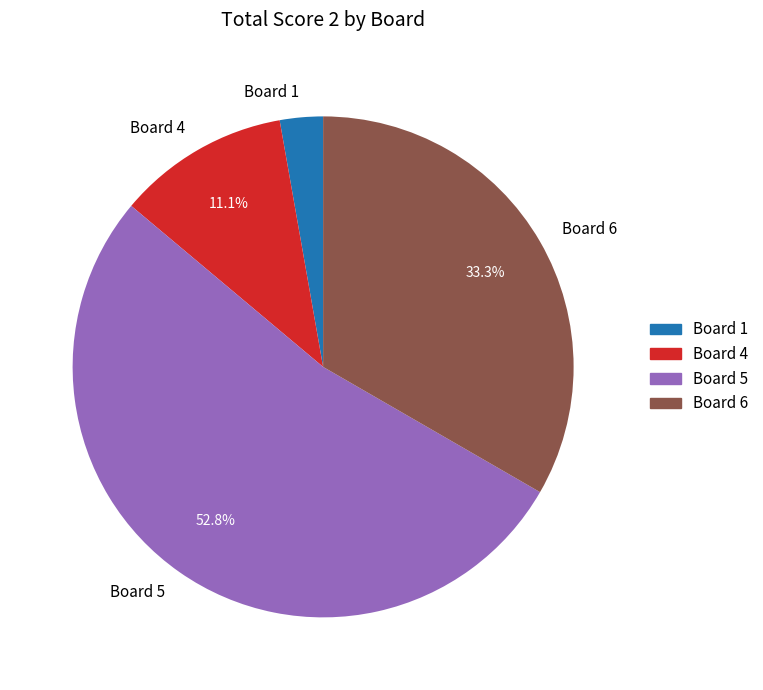

Do Board 5 and Board 6 together represent more than half of the pie?

Yes